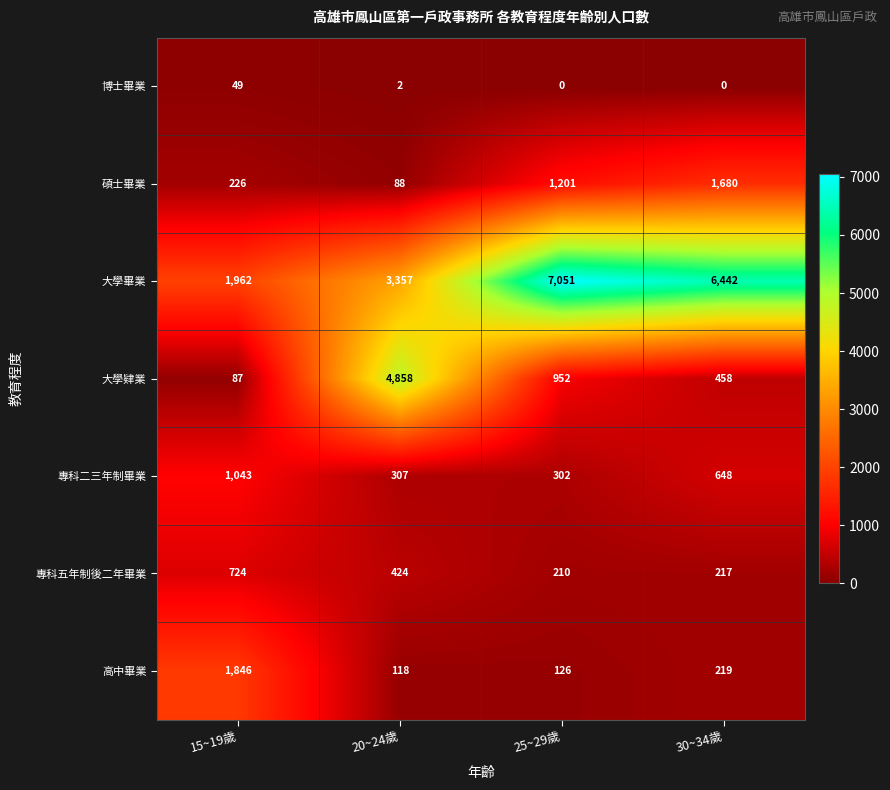

Is it true that 博士畢業 equals -16 at 25~29歲?

False